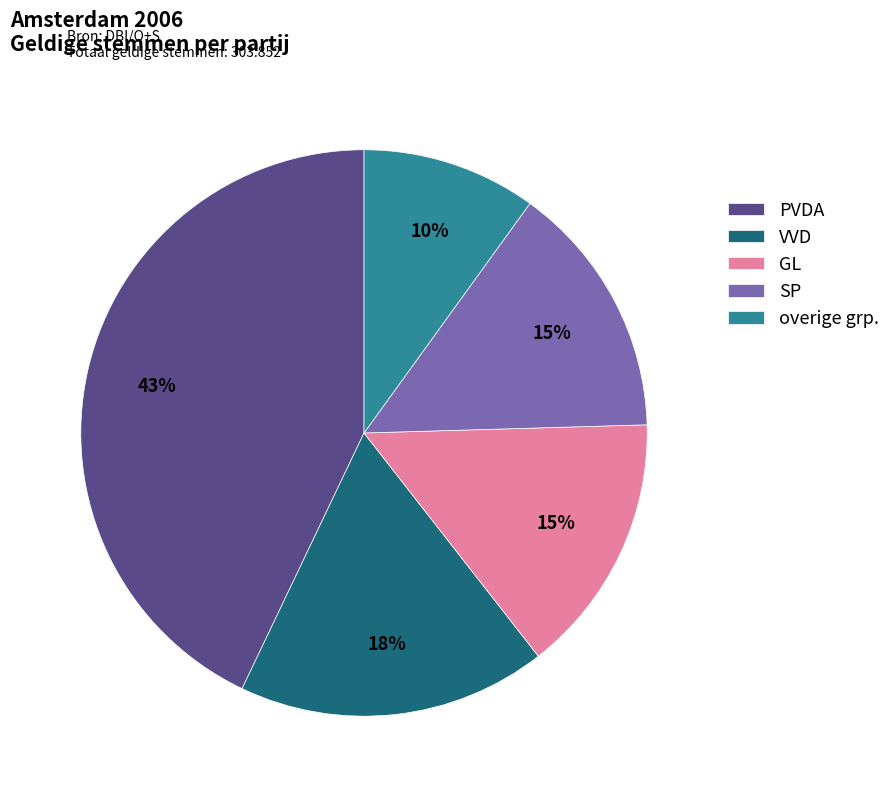

Between SP and PVDA, which is larger?

PVDA